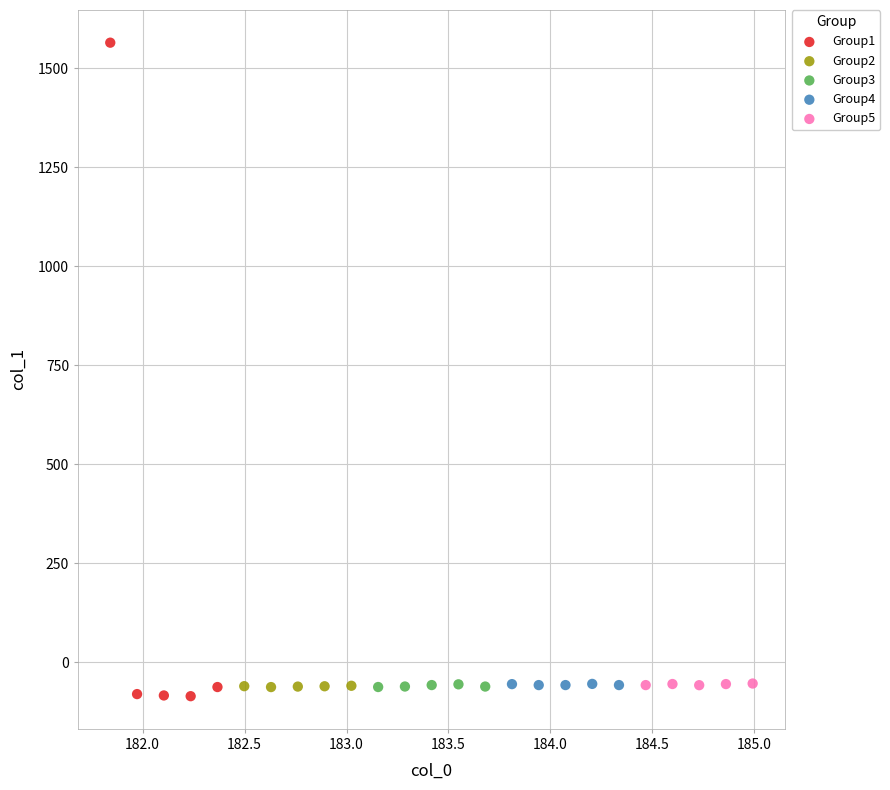

Which series has the widest spread of Y values?

Group1